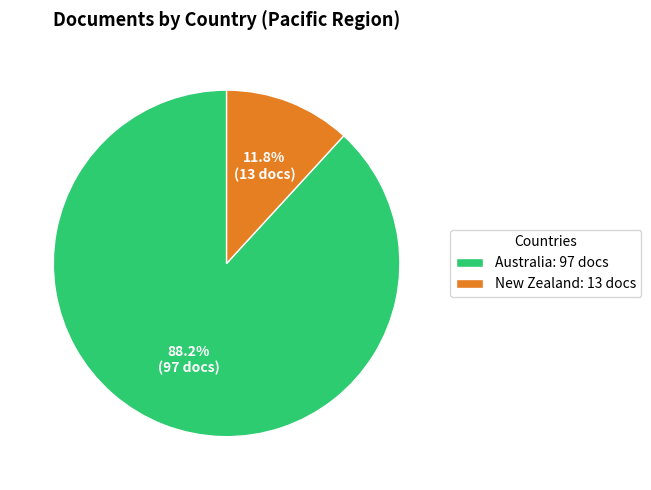

Approximately how many times larger is the value at Australia compared to New Zealand?

7.5